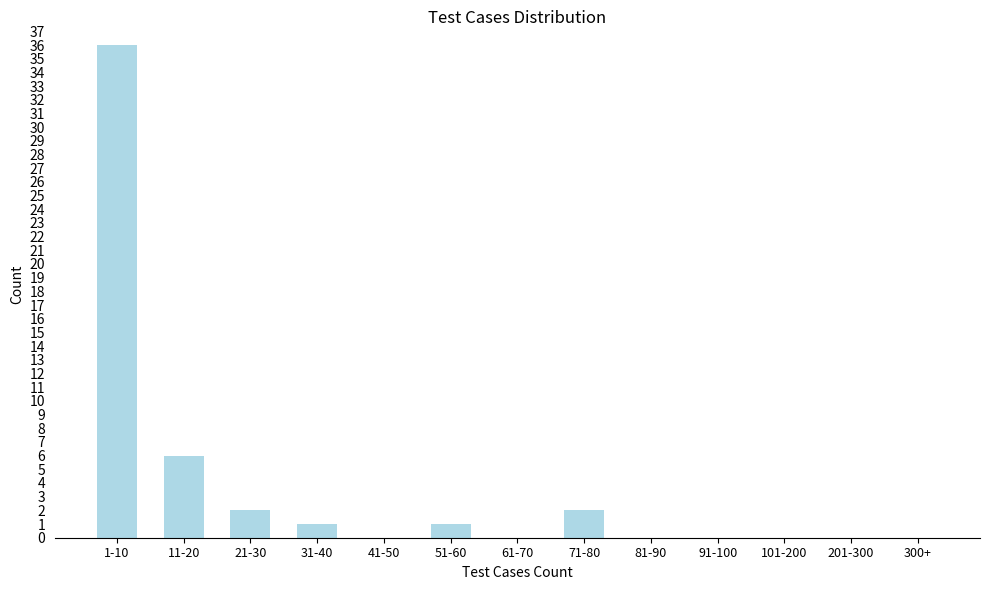

Reading left to right, list all the values displayed in this chart.

1-10=36	11-20=6	21-30=2	31-40=1	41-50=0	51-60=1	61-70=0	71-80=2	81-90=0	91-100=0	101-200=0	201-300=0	300+=0